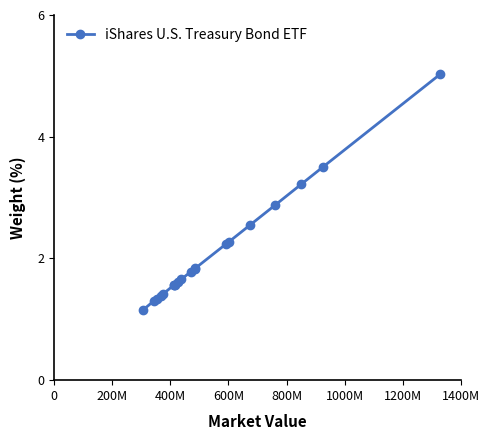

What is the value of the 12th point from the left?

1.8